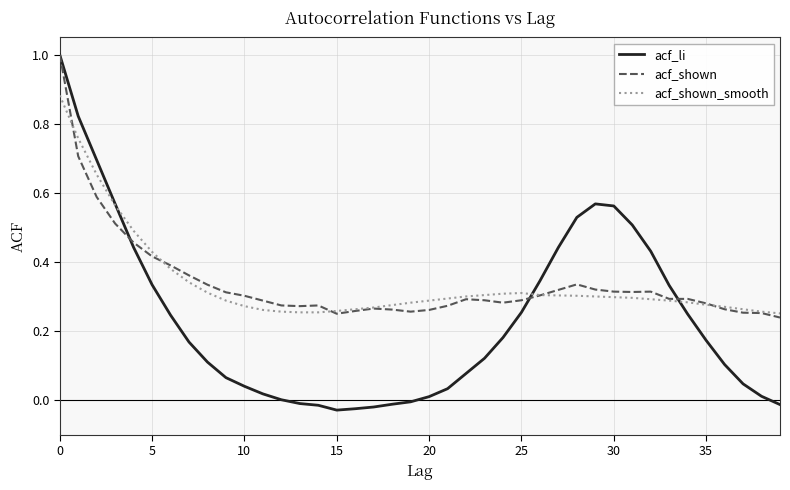

Which series has the widest spread of values?

acf_li